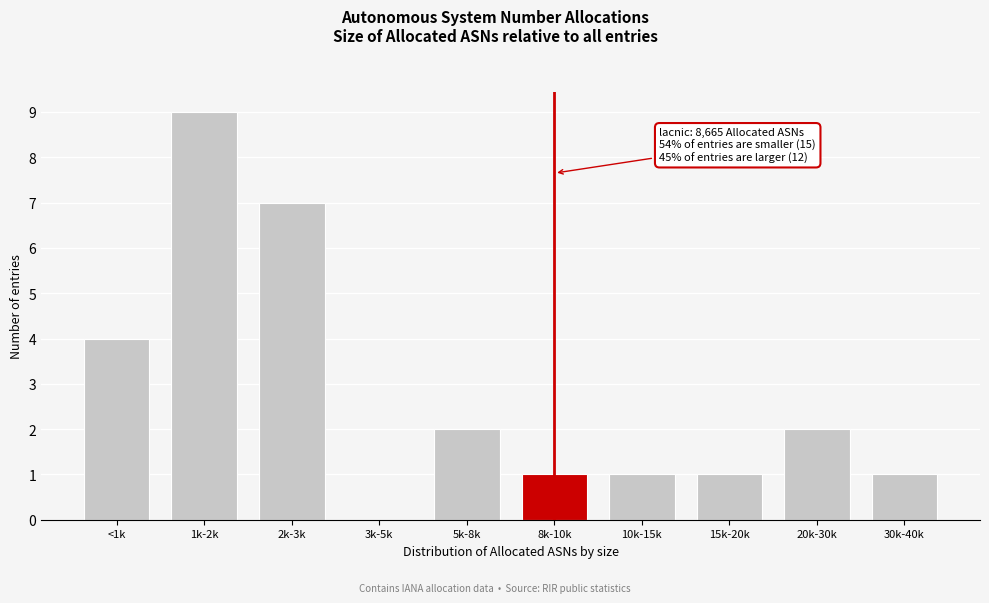

Reading left to right, list all the values displayed in this chart.

<1k=4	1k-2k=9	2k-3k=7	3k-5k=0	5k-8k=2	8k-10k=1	10k-15k=1	15k-20k=1	20k-30k=2	30k-40k=1